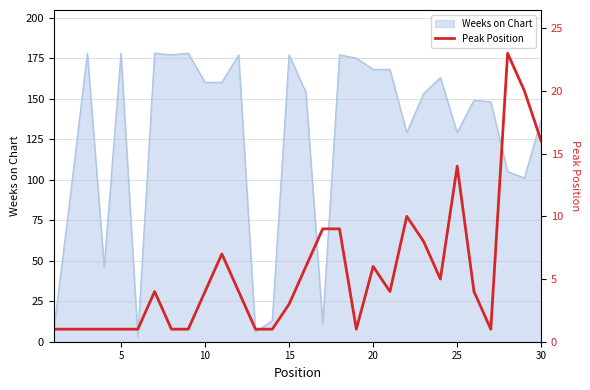

What is the maximum value for Weeks on Chart?

178